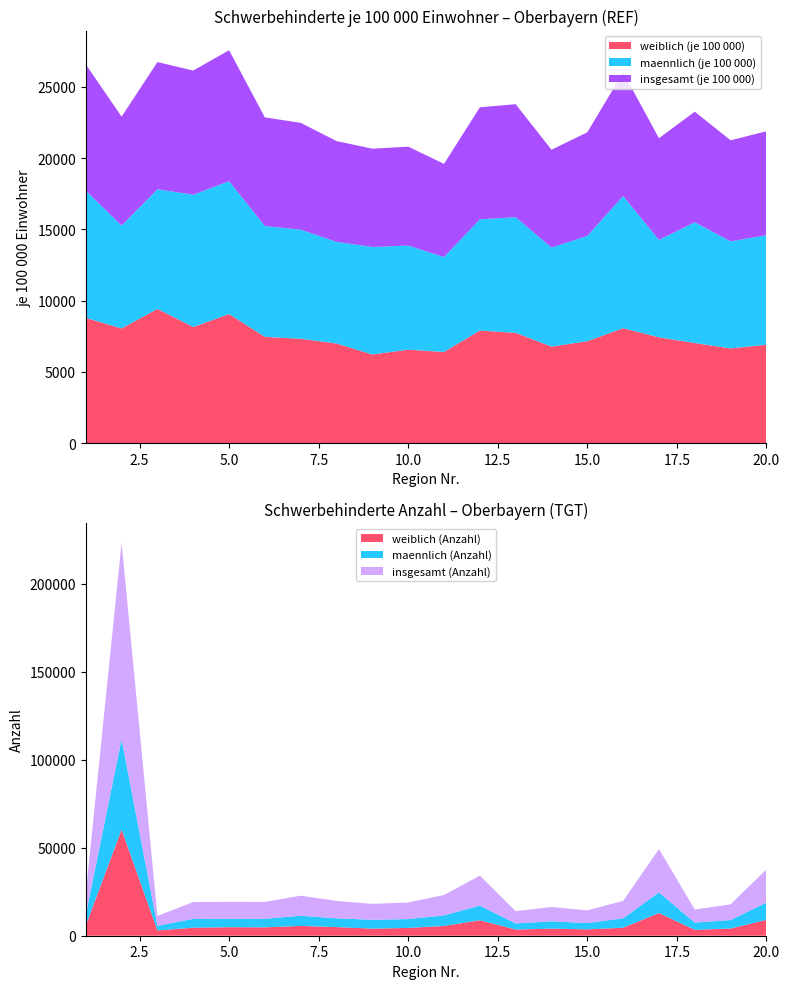

Reading left to right, what are all the values shown in this chart?

weiblich (Anzahl): 5860.0	60312.0	3012.0	4544.0	4836.0	4775.0	5561.0	4907.0	4014.0	4434.0	5556.0	8766.0	3512.0	4024.0	3622.0	4543.0	12898.0	3349.0	4101.0	9018.0
maennlich (Anzahl): 6058.0	51326.0	2600.0	5031.0	4796.0	4837.0	5815.0	4982.0	5039.0	5016.0	6008.0	8314.0	3468.0	4143.0	3579.0	5343.0	11715.0	4098.0	4812.0	9835.0
weiblich (je 100 000): 8795.8	8053.1	9424.9	8153.2	9063.0	7462.0	7328.8	6994.8	6224.5	6565.3	6403.4	7905.3	7744.2	6779.8	7159.1	8070.1	7428.3	7030.7	6651.3	6911.4
maennlich (je 100 000): 8926.9	7215.9	8395.2	9283.1	9320.6	7779.2	7656.5	7136.8	7544.2	7304.4	6661.7	7806.0	8117.0	6947.7	7385.2	9273.9	6837.5	8472.5	7511.9	7682.3
insgesamt (Anzahl): 11918.0	111638.0	5612.0	9575.0	9632.0	9612.0	11376.0	9889.0	9053.0	9450.0	11564.0	17080.0	6980.0	8167.0	7201.0	9886.0	24613.0	7447.0	8913.0	18853.0
insgesamt (je 100 000): 8863.2	7645.4	8921.7	8712.1	9192.0	7619.8	7494.2	7067.0	6897.3	6939.3	6536.0	7857.9	7928.2	6865.5	7271.2	8681.0	7135.4	7758.9	7091.2	7293.7